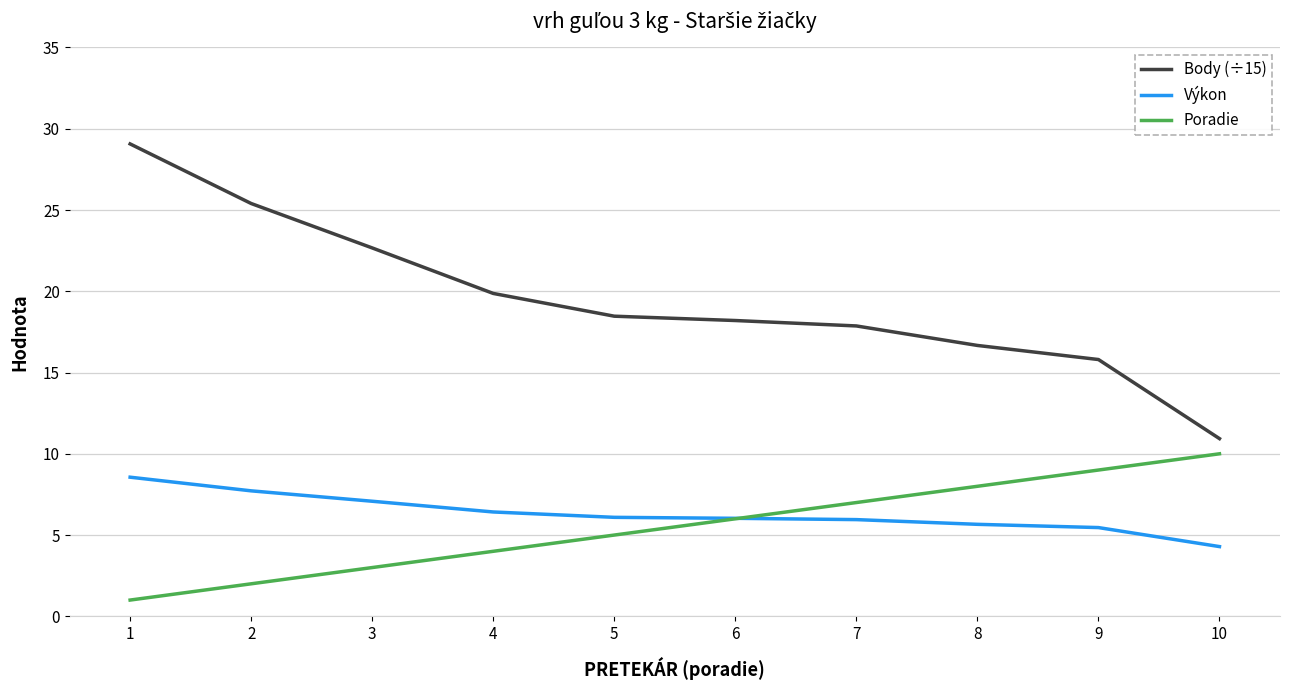

At which category is the sum across all series the highest?

1